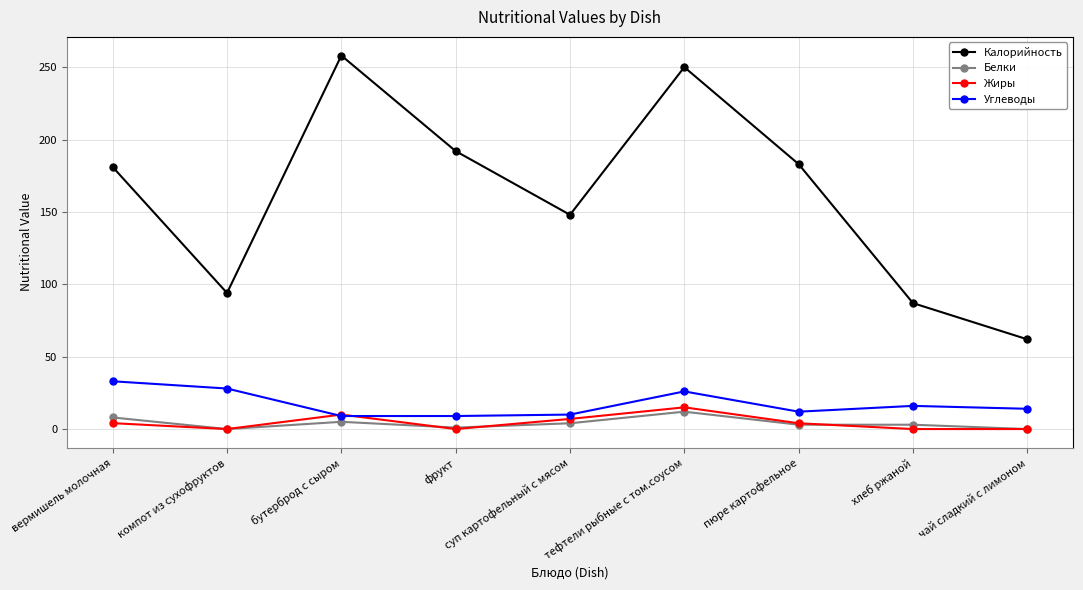

At which category does Белки reach its first local peak?

бутерброд с сыром